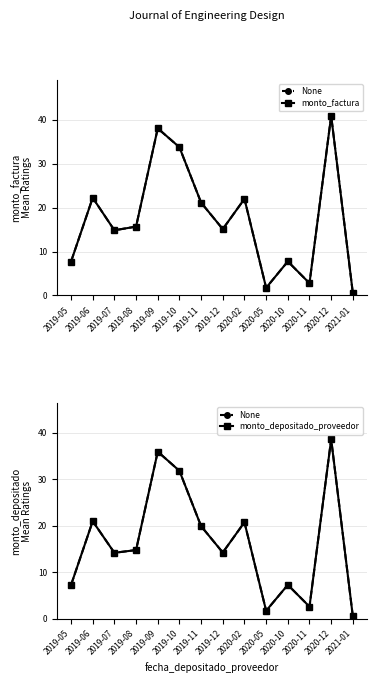

True or false: monto_depositado_proveedor has a value of 4.5 at 2020-11.

False